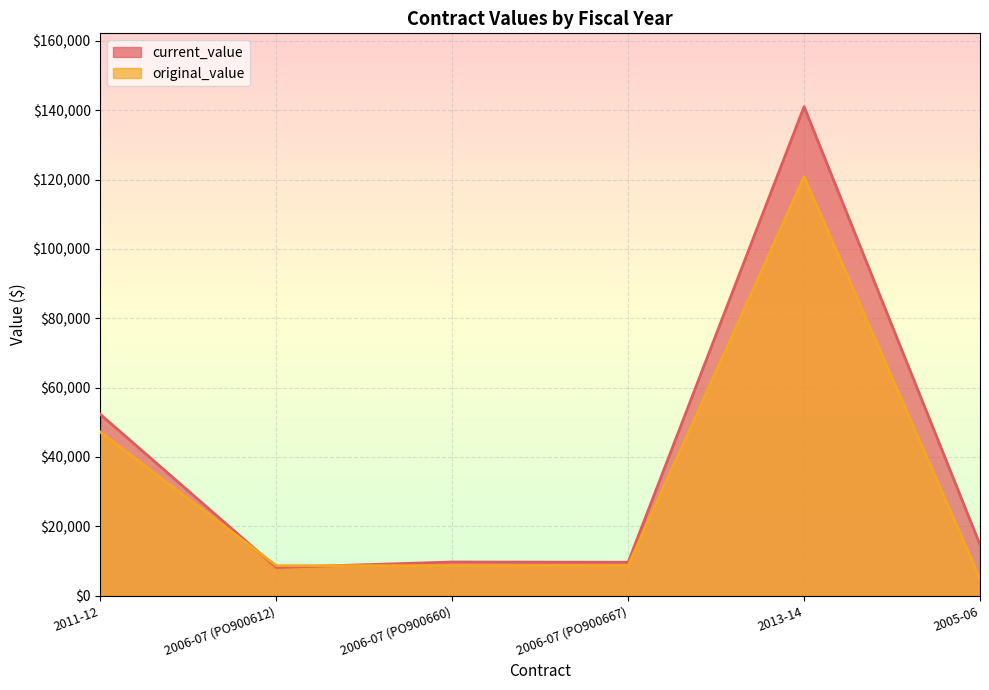

What is the value of the current_value point at the 1st from the left?

52282.5